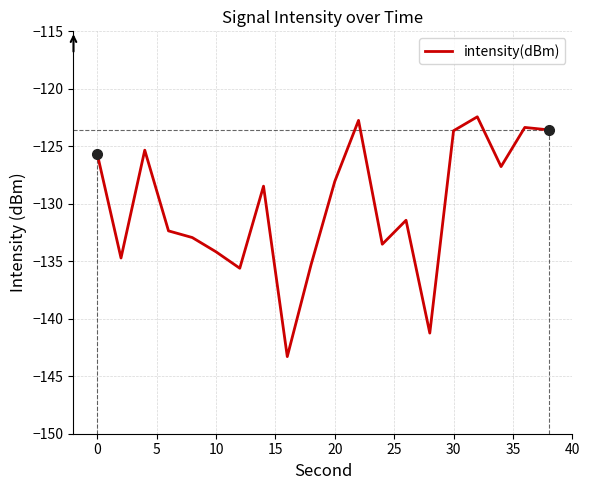

Count the number of data series in this chart.

1